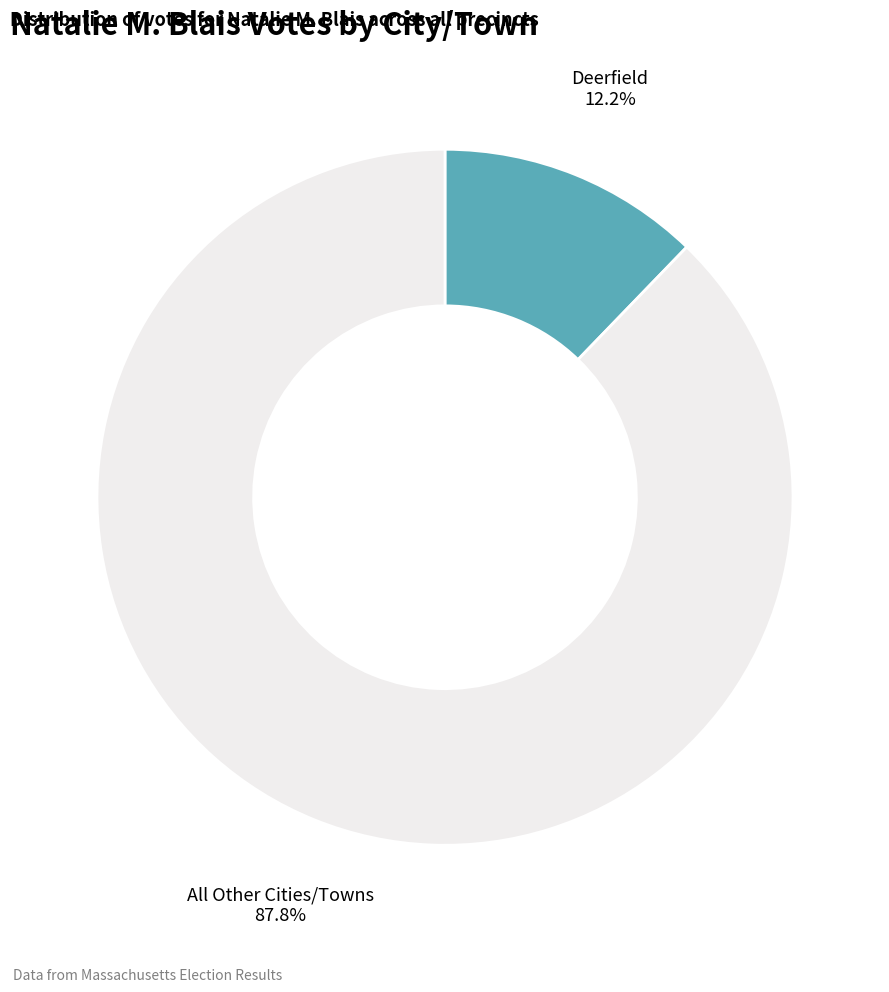

Rank the categories by value from lowest to highest.

Deerfield, All Other Cities/Towns